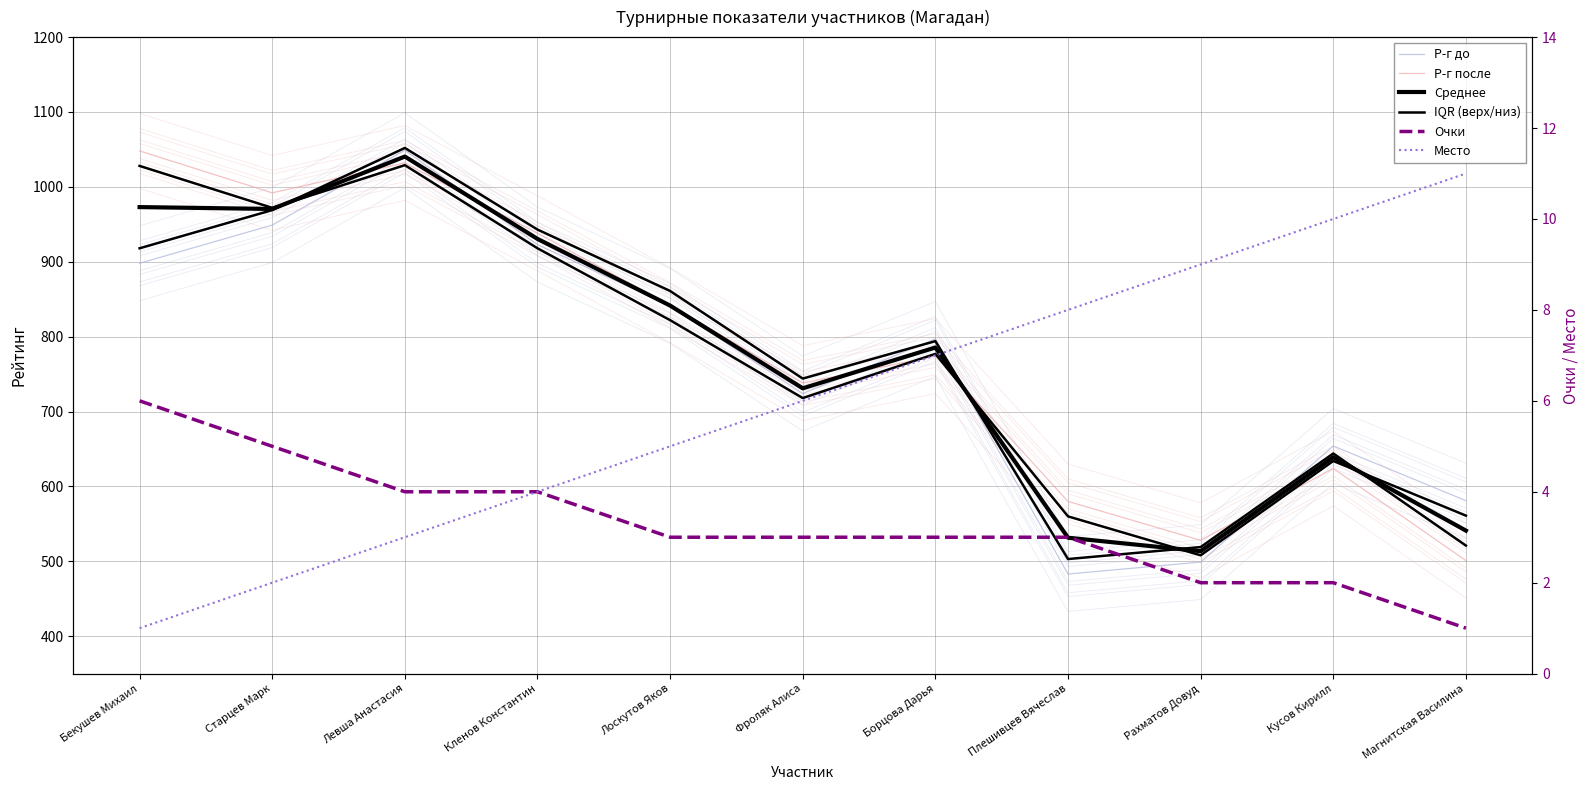

What is the spread (max minus min) of values at Борцова Дарья?

794.0